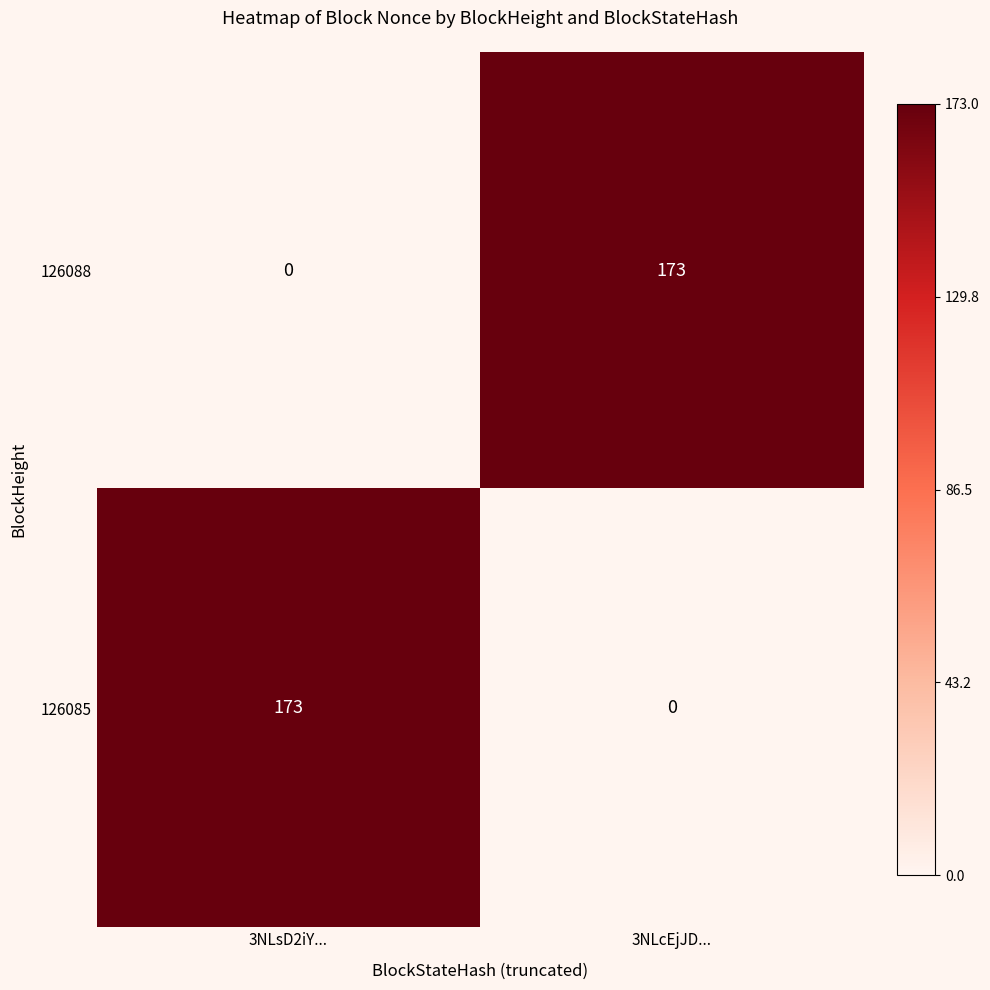

What is the spread (max minus min) of values at 3NLcEjJD...?

173